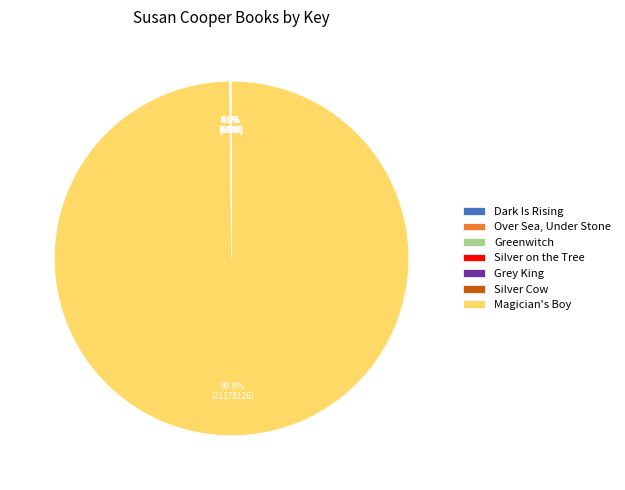

Which slice represents more than half of the pie?

Magician's Boy